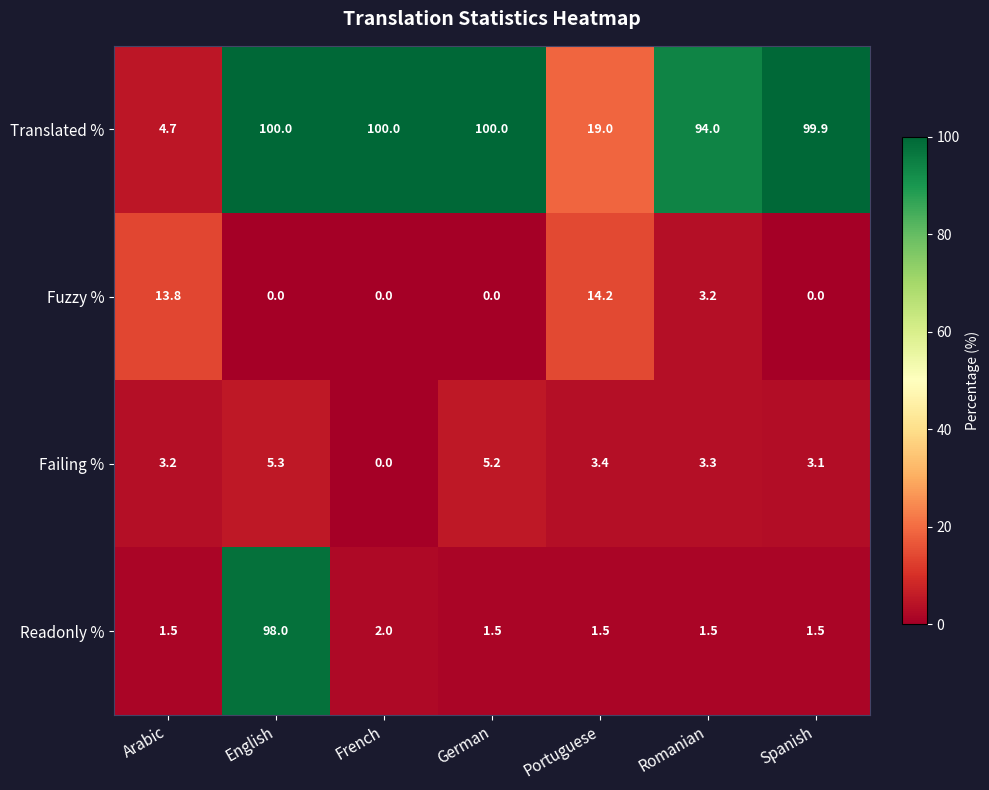

How many data points in Failing % are less than 3?

1